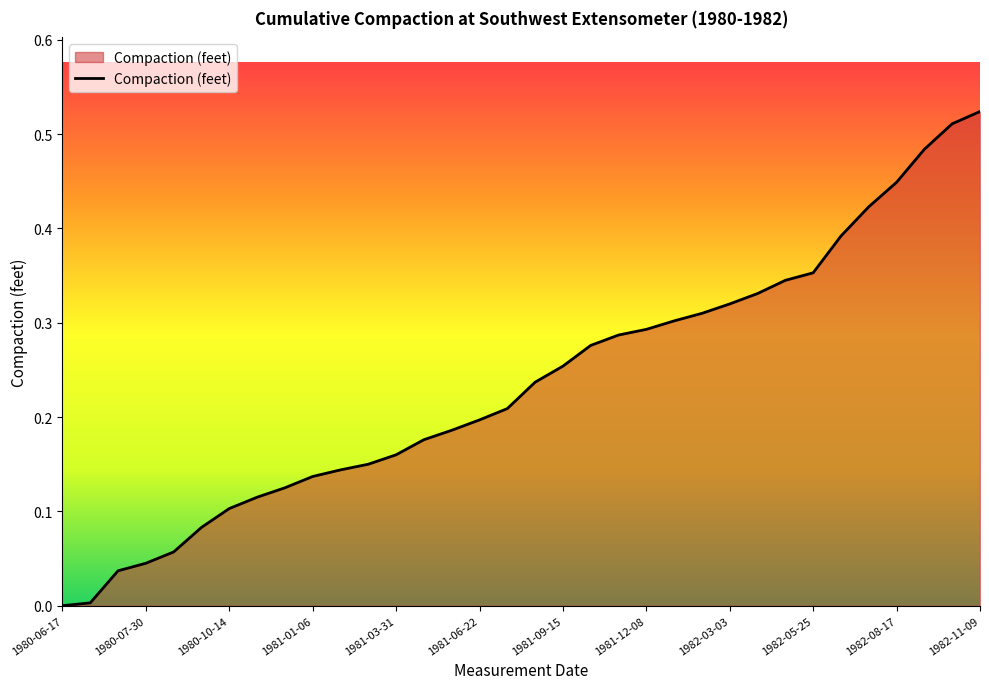

How many lines are shown in the chart?

1